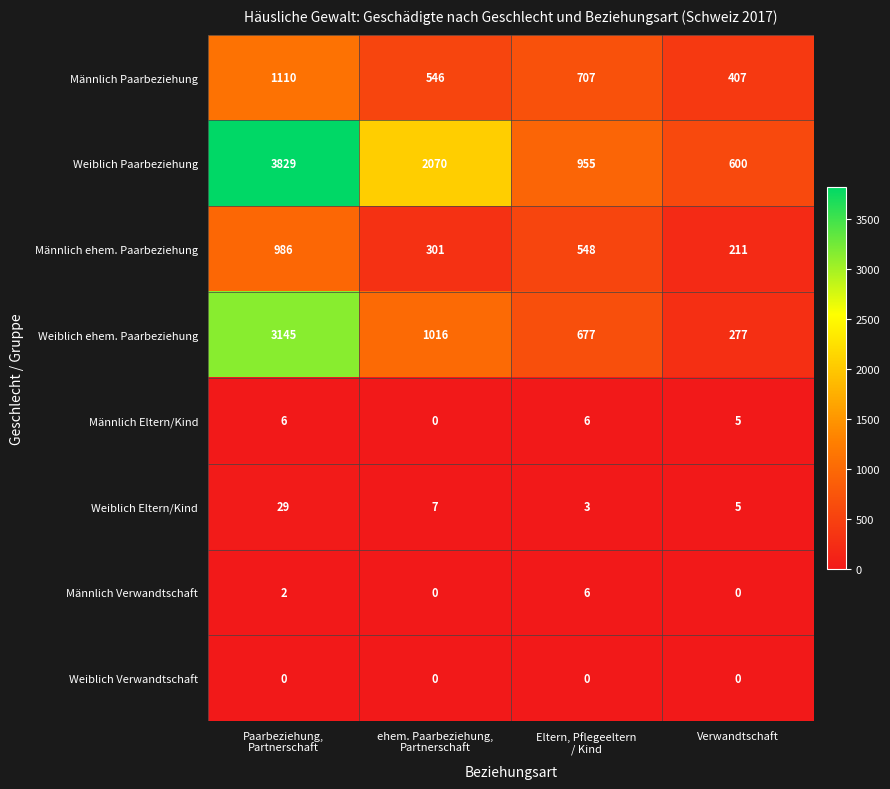

At how many categories does at least one series exceed 1444?

2